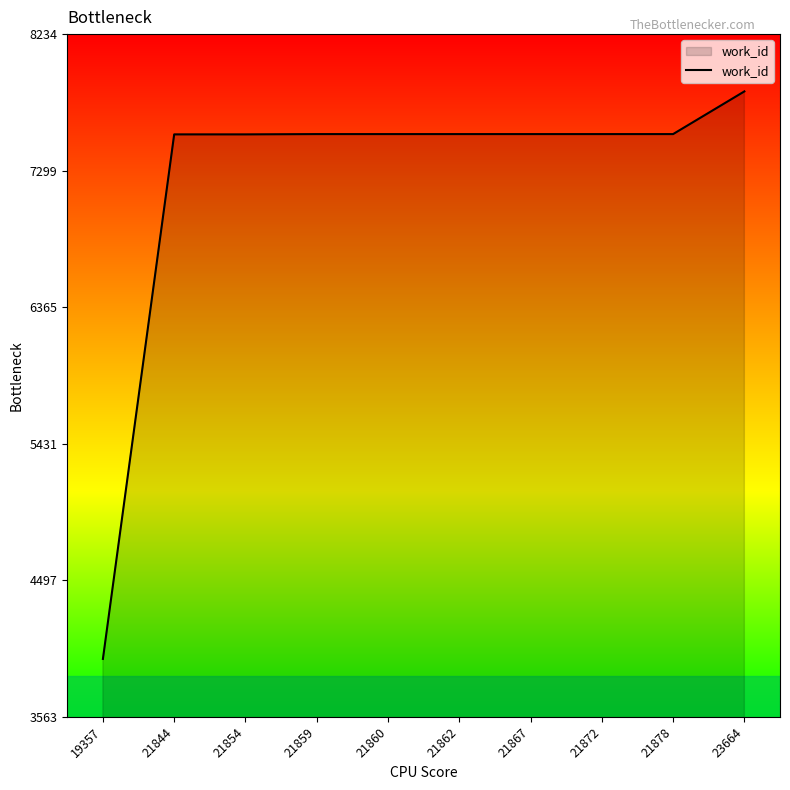

Does the chart display data point markers on the line(s)?

No